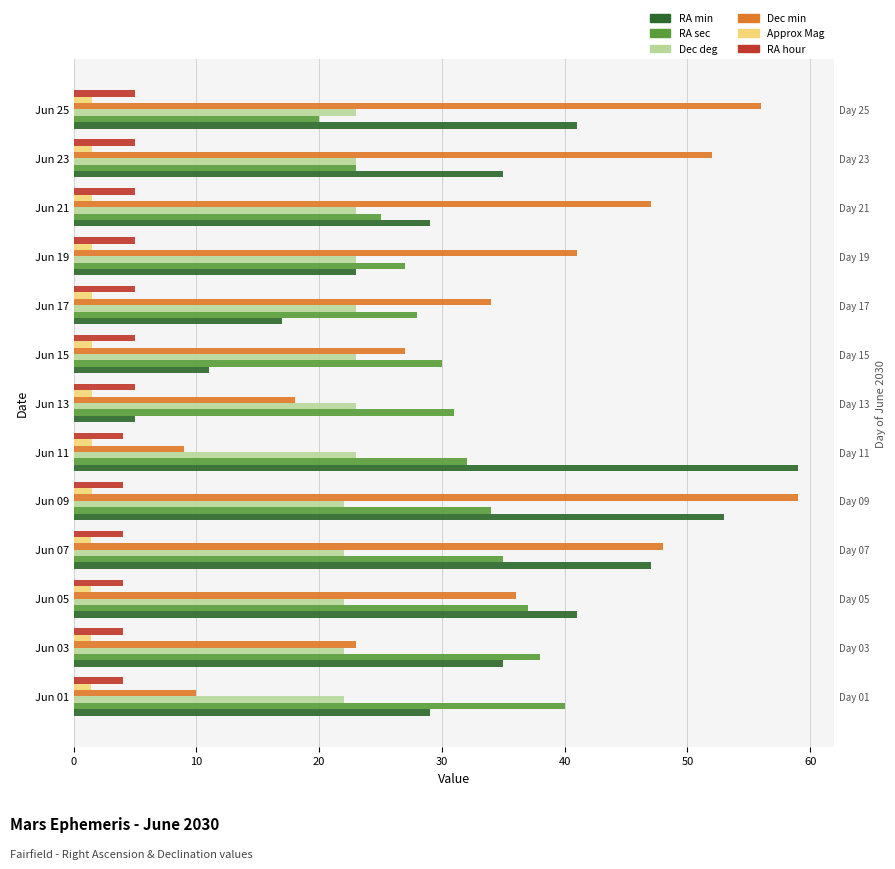

Count the RA min values in the range 23 to 41.

7